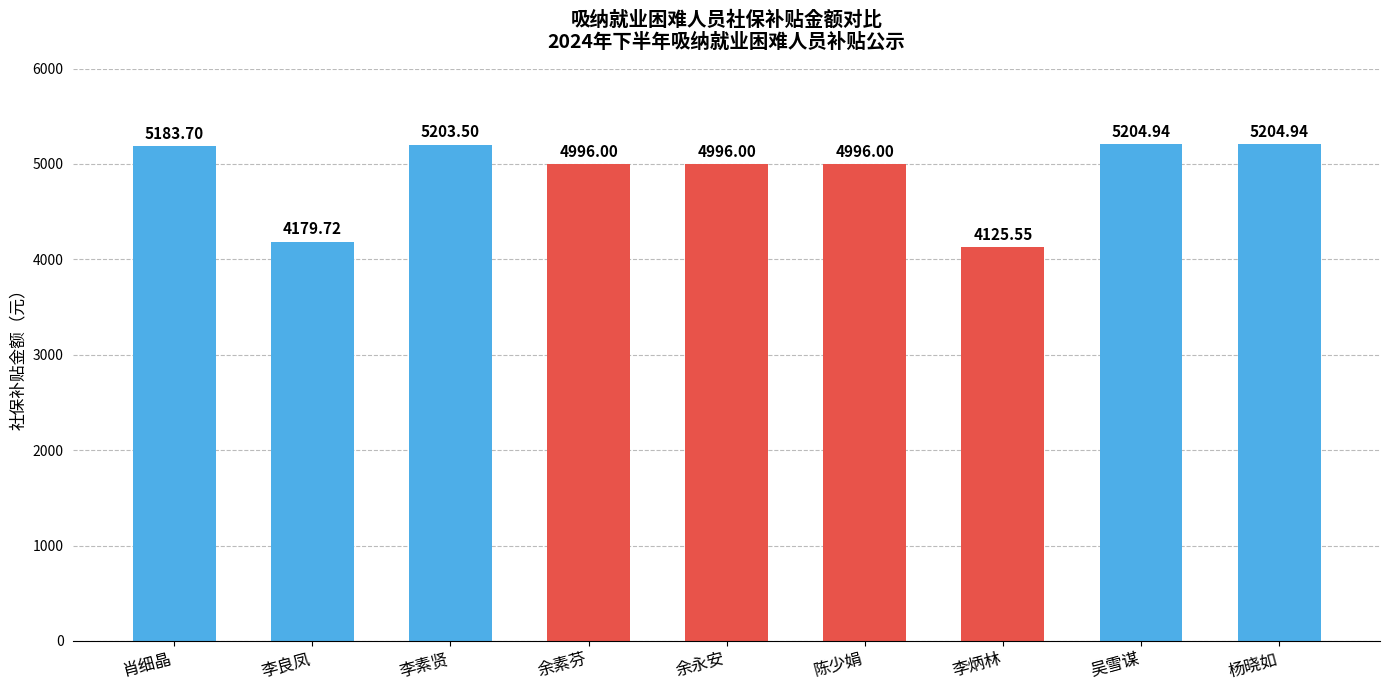

True or false: the data shows 3404.3 at 吴雪谋.

False